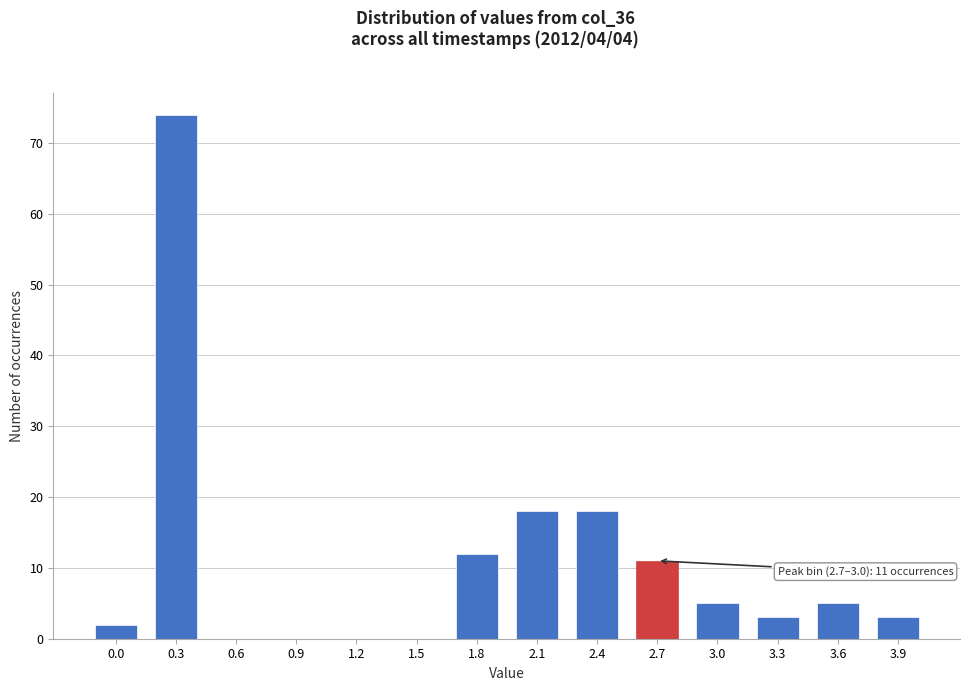

Reading left to right, what are all the values shown in this chart?

0.0=2	0.3=74	0.6=0	0.9=0	1.2=0	1.5=0	1.8=12	2.1=18	2.4=18	2.7=11	3.0=5	3.3=3	3.6=5	3.9=3